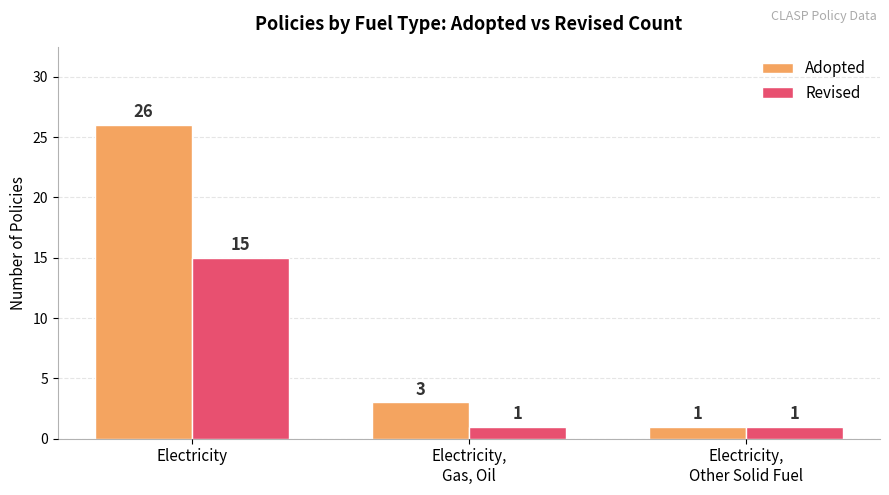

True or false: Adopted has a value of 13 at Electricity.

False